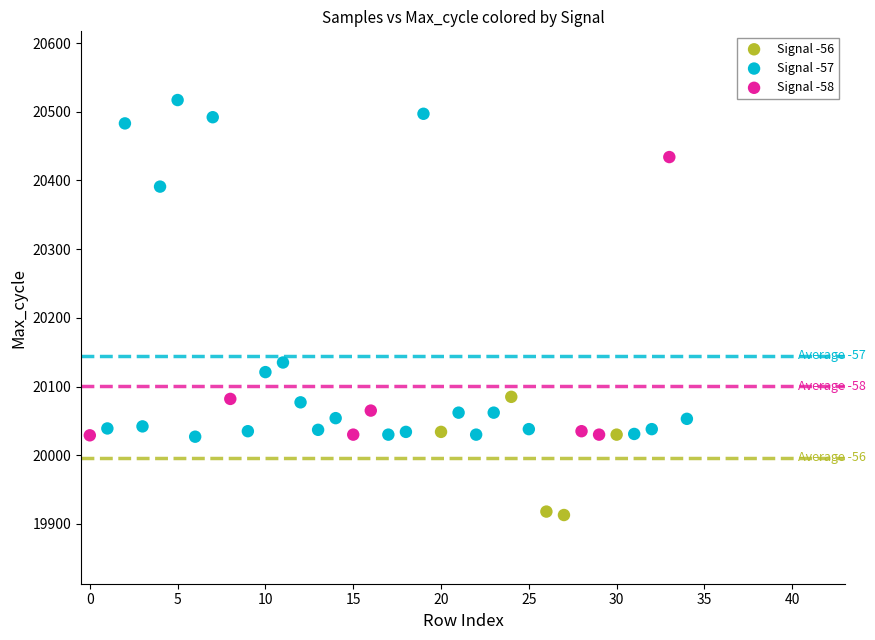

Which series contains the highest Y value?

Signal -57